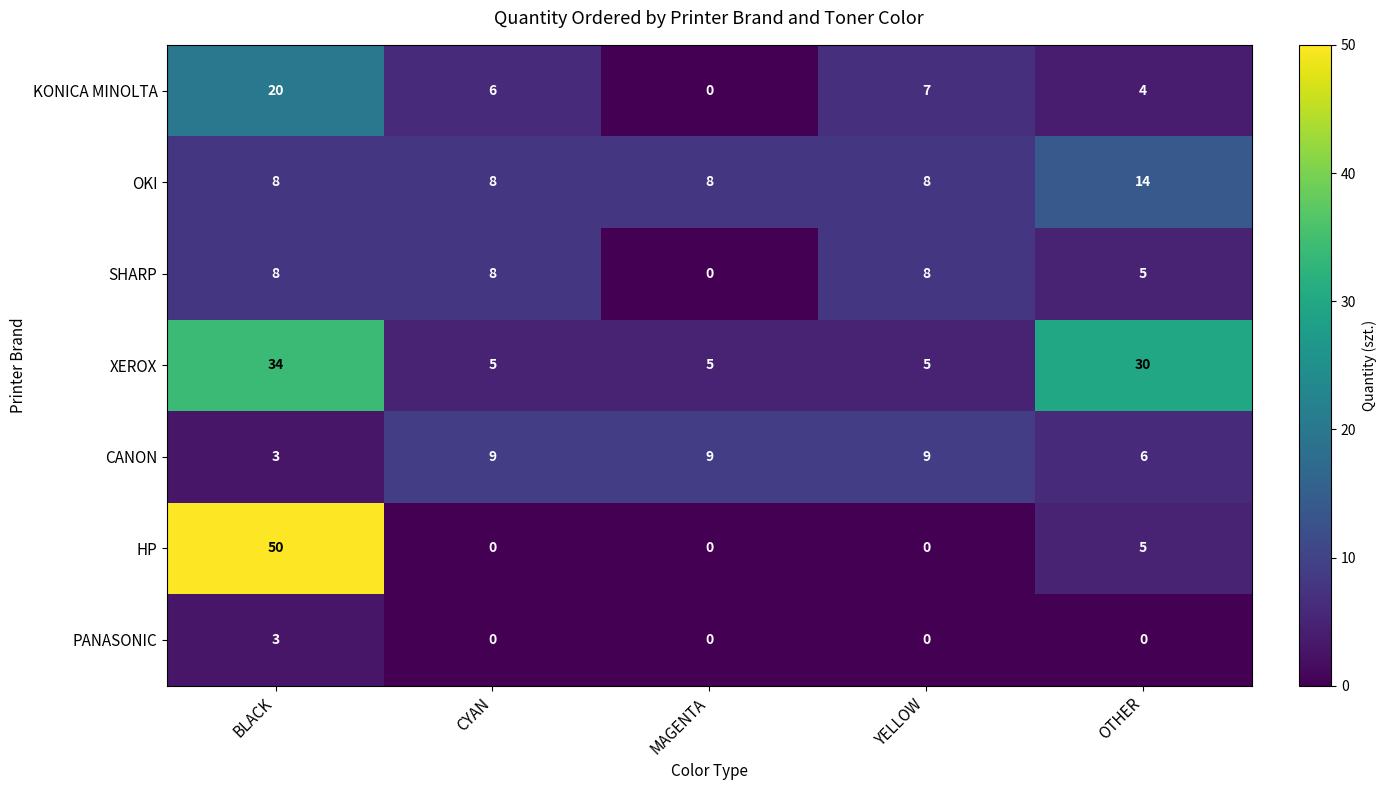

What is the approximate value of OKI at BLACK?

8